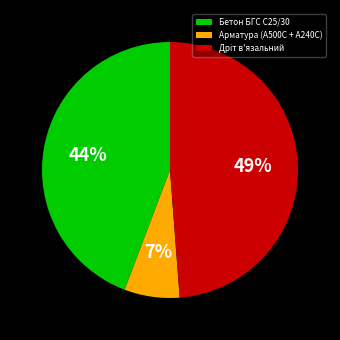

Which slice is the smallest?

Арматура (А500С + А240С)